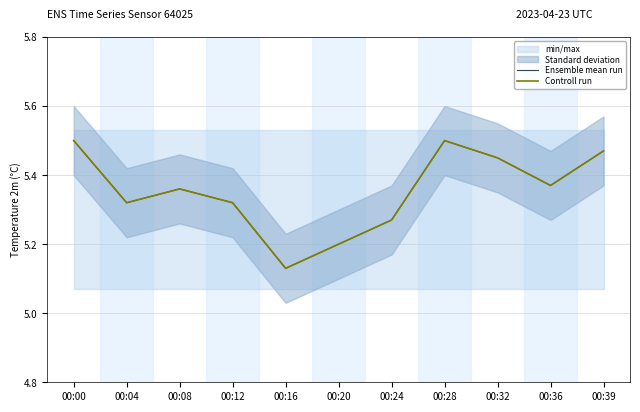

Reading left to right, extract all data points from this chart.

Ensemble mean run: 5.5	5.3	5.4	5.3	5.1	5.2	5.3	5.5	5.5	5.4	5.5
Controll run: 5.5	5.3	5.4	5.3	5.1	5.2	5.3	5.5	5.5	5.4	5.5